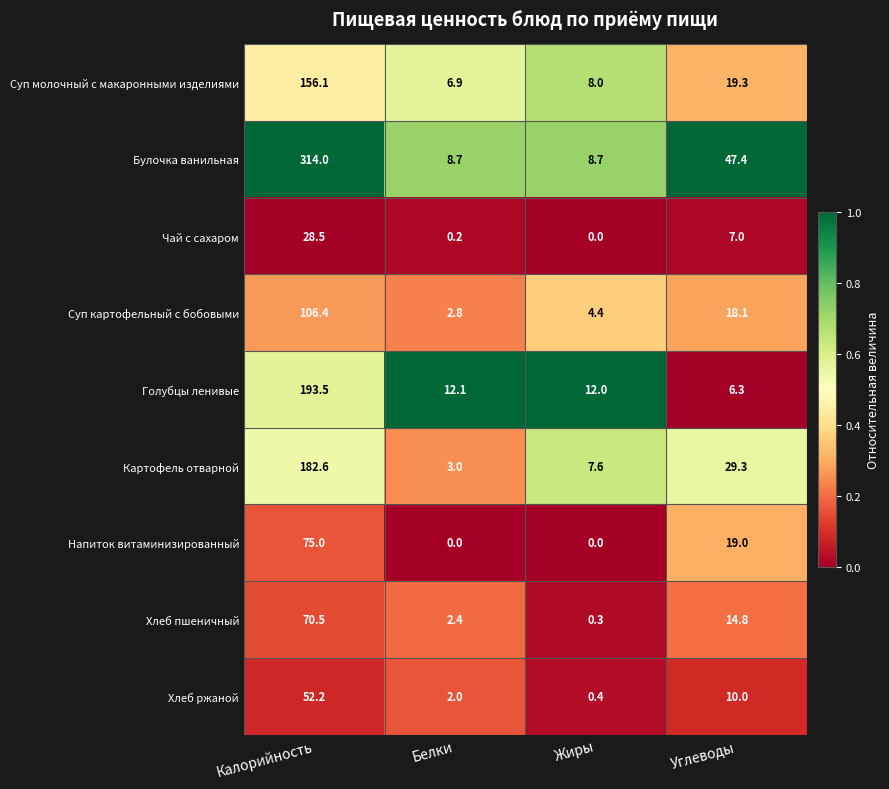

The value of Хлеб пшеничный at Белки is 2.4. True or false?

True